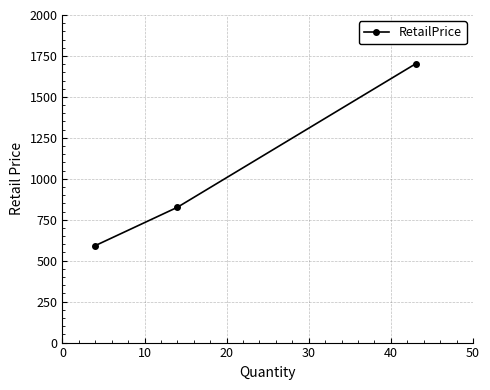

What is the value of the 1st point from the left?

592.0